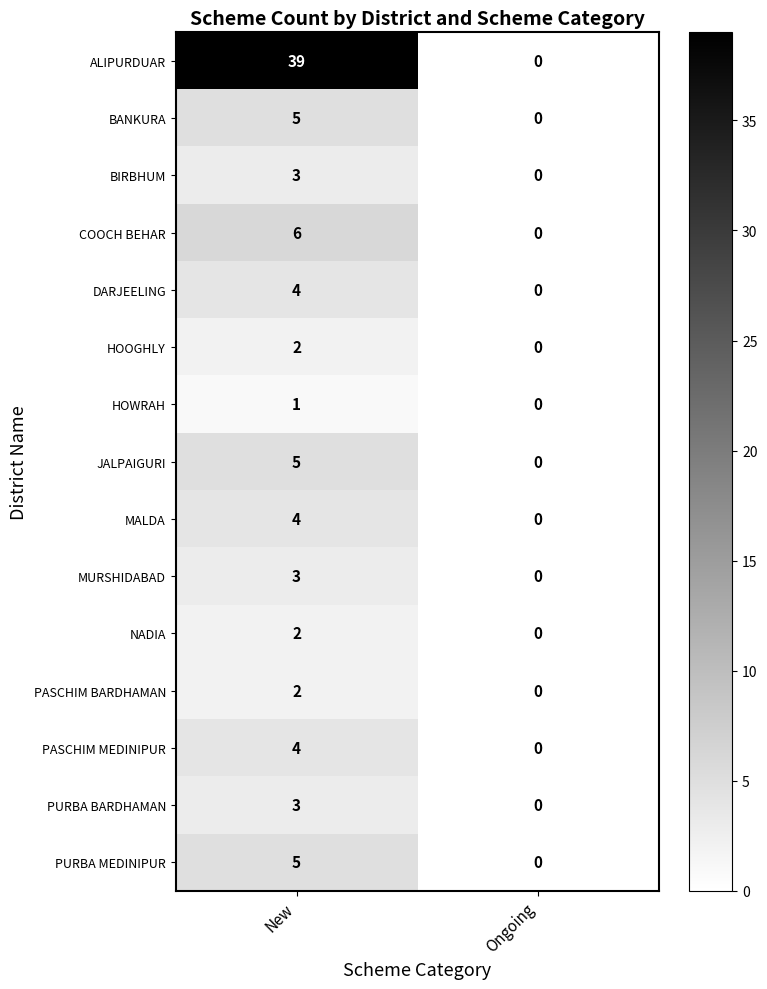

Reading left to right, what are all the values shown in this chart?

ALIPURDUAR: New=39	Ongoing=0
BANKURA: New=5	Ongoing=0
BIRBHUM: New=3	Ongoing=0
COOCH BEHAR: New=6	Ongoing=0
DARJEELING: New=4	Ongoing=0
HOOGHLY: New=2	Ongoing=0
HOWRAH: New=1	Ongoing=0
JALPAIGURI: New=5	Ongoing=0
MALDA: New=4	Ongoing=0
MURSHIDABAD: New=3	Ongoing=0
NADIA: New=2	Ongoing=0
PASCHIM BARDHAMAN: New=2	Ongoing=0
PASCHIM MEDINIPUR: New=4	Ongoing=0
PURBA BARDHAMAN: New=3	Ongoing=0
PURBA MEDINIPUR: New=5	Ongoing=0